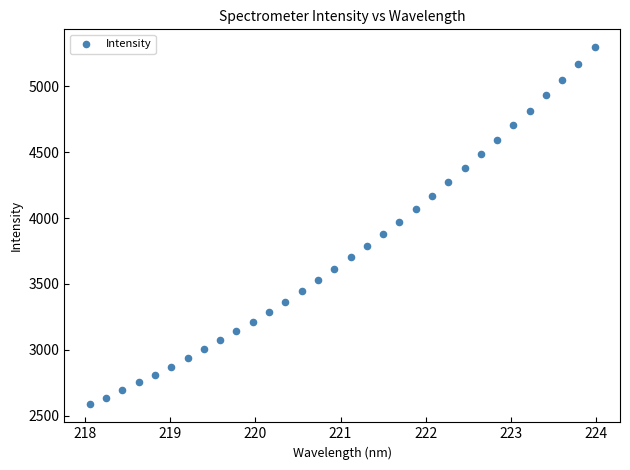

What is the range of X values (max minus min)?

5.9